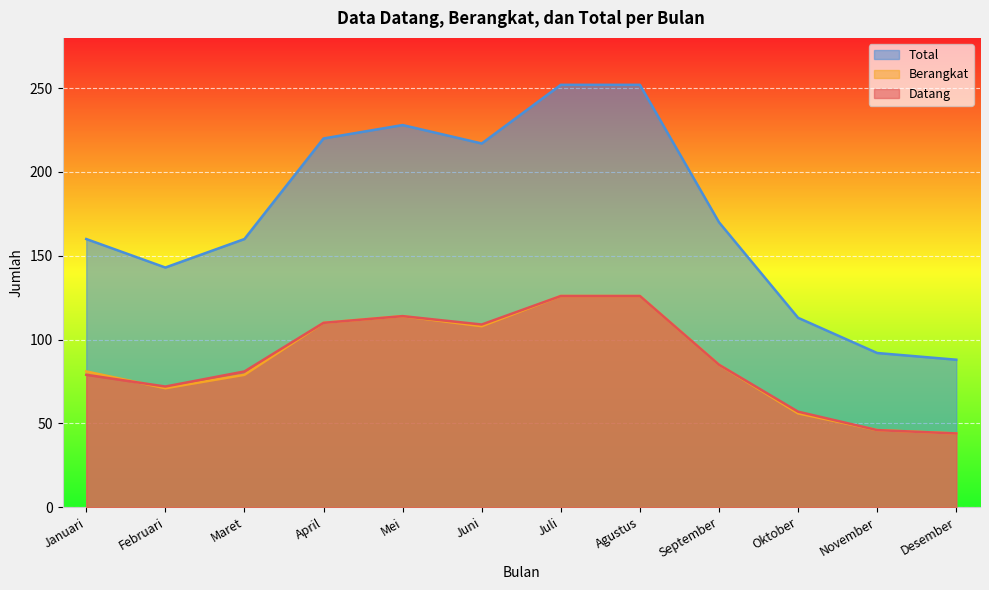

Which has a higher value, Februari or September?

September